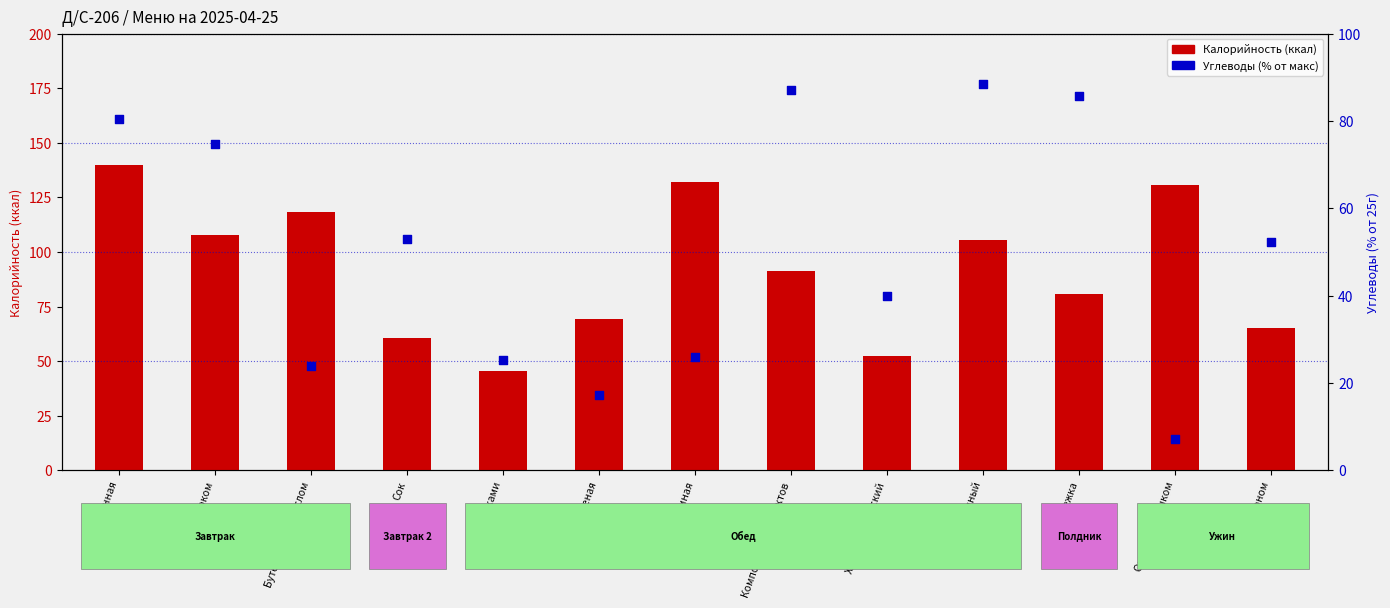

Which series contains the highest Y value?

Калорийность (ккал)